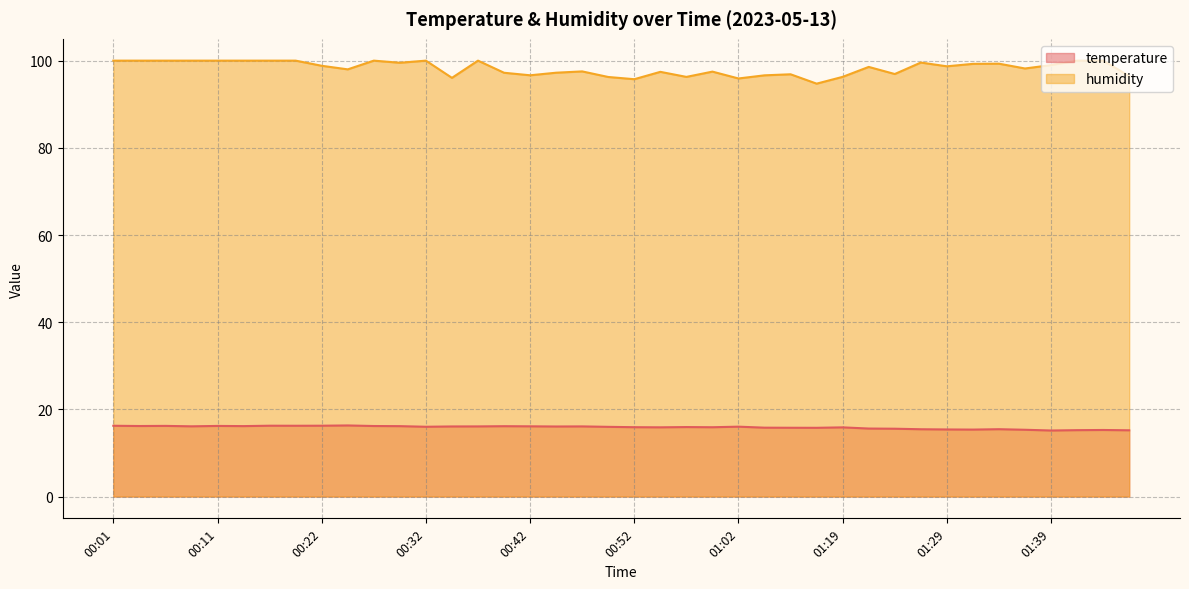

Reading left to right, what are all the values shown in this chart?

temperature: 00:01=16.2	00:04=16.2	00:06=16.2	00:09=16.1	00:11=16.2	00:14=16.2	00:16=16.2	00:19=16.2	00:22=16.2	00:24=16.3	00:27=16.2	00:29=16.1	00:32=16.0	00:34=16.1	00:37=16.1	00:39=16.1	00:42=16.1	00:44=16.1	00:47=16.1	00:49=16.0	00:52=15.9	00:54=15.9	00:57=15.9	00:59=15.9	01:02=16.0	01:11=15.8	01:14=15.8	01:16=15.8	01:19=15.9	01:22=15.6	01:24=15.6	01:27=15.4	01:29=15.4	01:32=15.4	01:34=15.4	01:37=15.3	01:39=15.2	01:42=15.2	01:44=15.3	01:47=15.2
humidity: 00:01=100.0	00:04=100.0	00:06=100.0	00:09=100.0	00:11=100.0	00:14=100.0	00:16=100.0	00:19=100.0	00:22=98.8	00:24=98.0	00:27=100.0	00:29=99.5	00:32=100.0	00:34=96.0	00:37=100.0	00:39=97.2	00:42=96.6	00:44=97.2	00:47=97.5	00:49=96.2	00:52=95.7	00:54=97.4	00:57=96.3	00:59=97.5	01:02=95.9	01:11=96.6	01:14=96.9	01:16=94.7	01:19=96.3	01:22=98.6	01:24=96.9	01:27=99.6	01:29=98.7	01:32=99.3	01:34=99.3	01:37=98.2	01:39=99.0	01:42=100.0	01:44=100.0	01:47=96.5